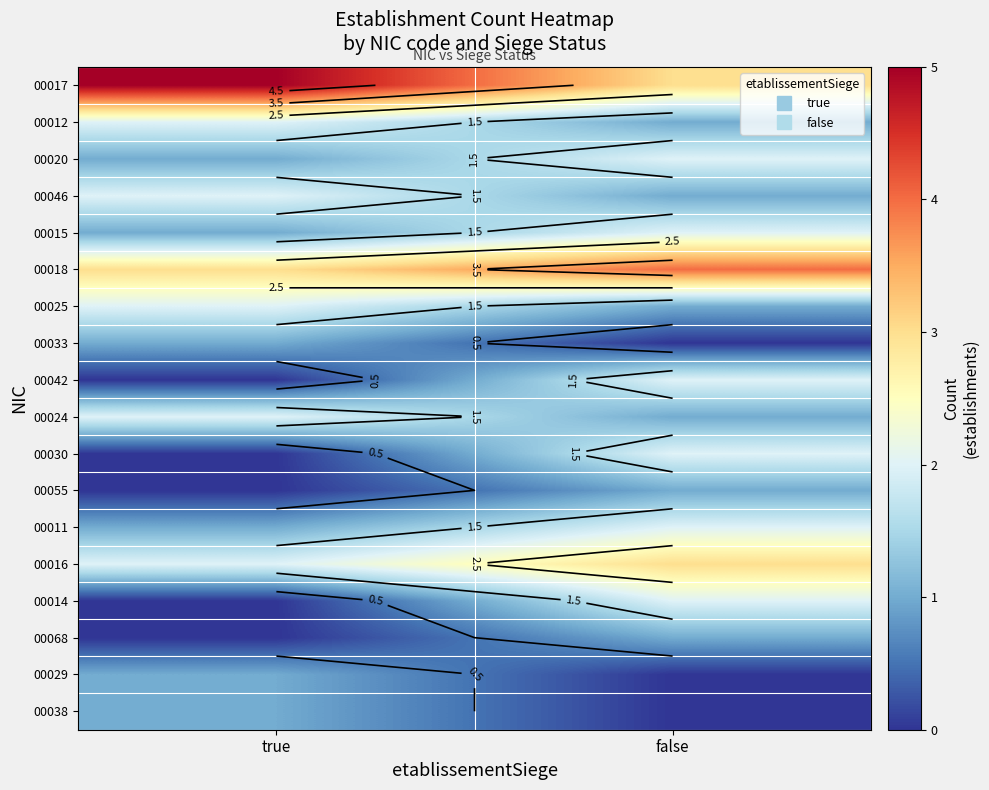

Is it true that 00033 equals 1 at true?

False